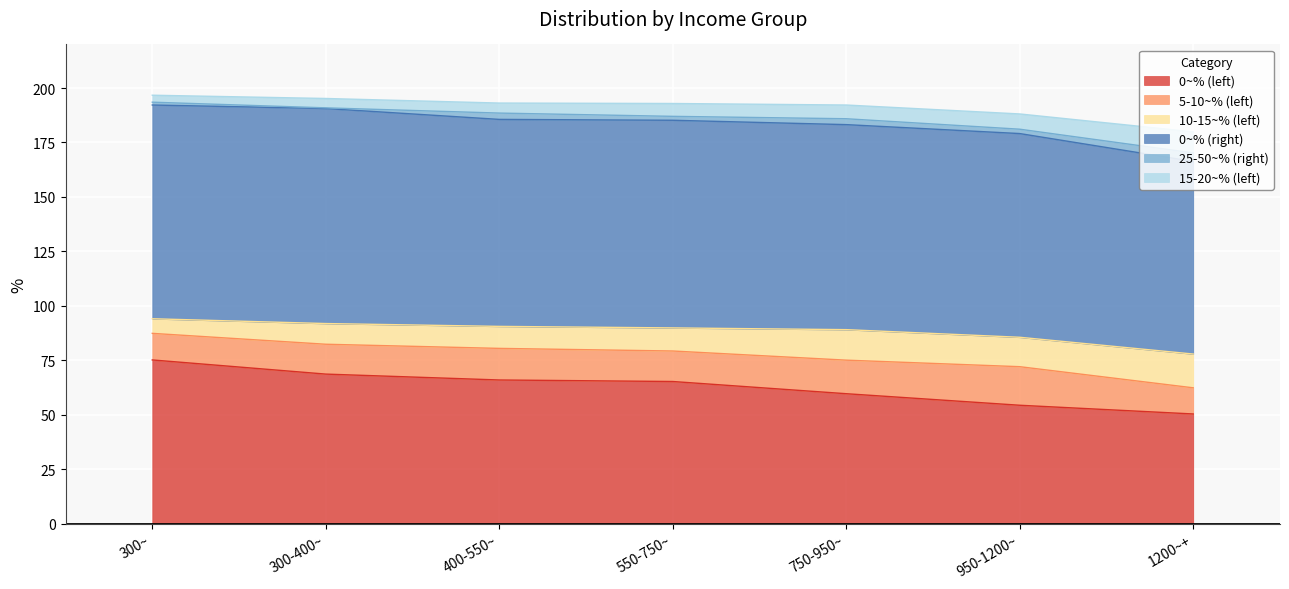

What is the minimum value for 0~% (left)?

50.4